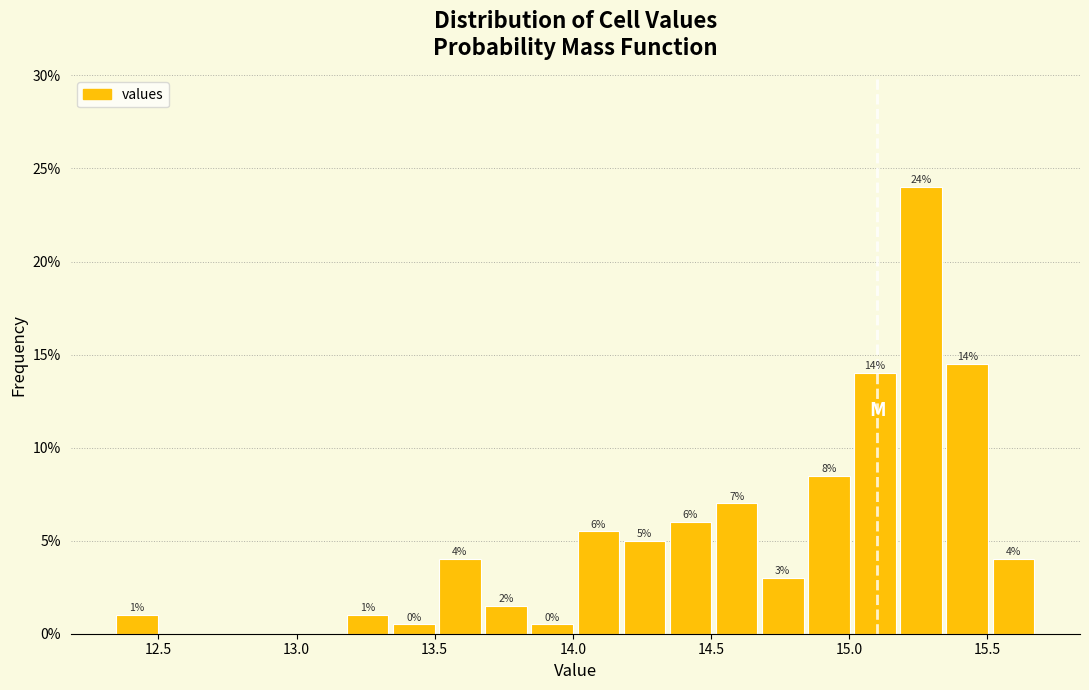

Around what value on the x-axis is the tallest bar? Give the approximate position of its centre, as read against the axis.

15.25